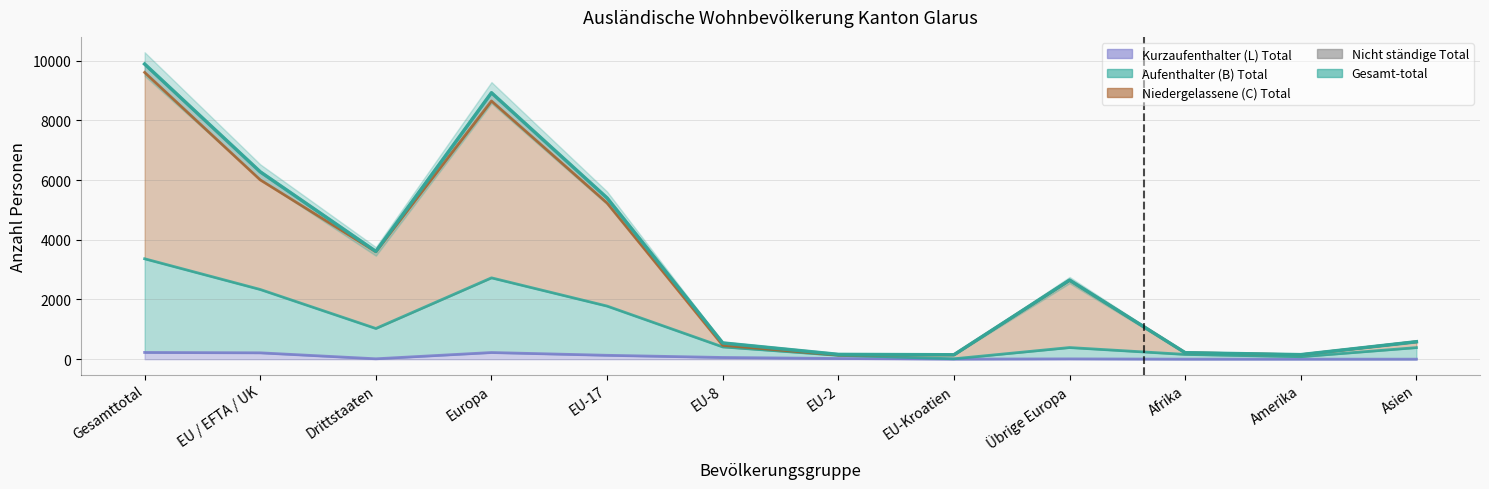

What is the label of the 3rd point from the right?

Afrika